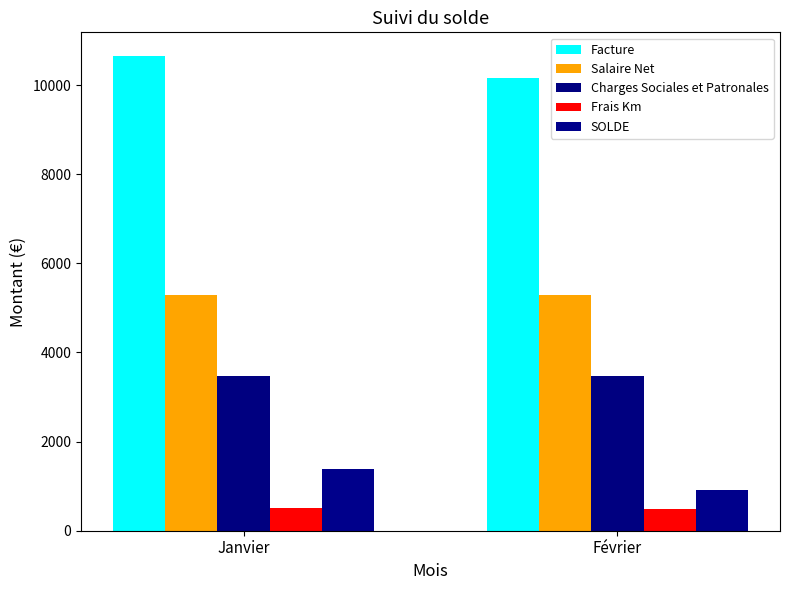

At which label does Facture reach its minimum?

Février